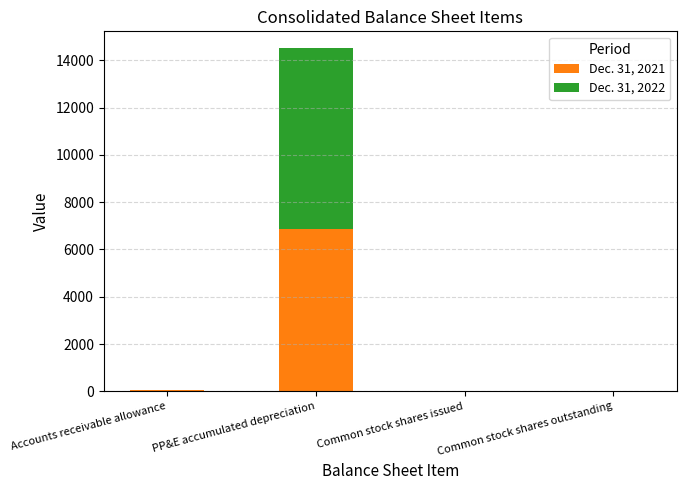

At which category is the sum across all series the highest?

PP&E accumulated depreciation